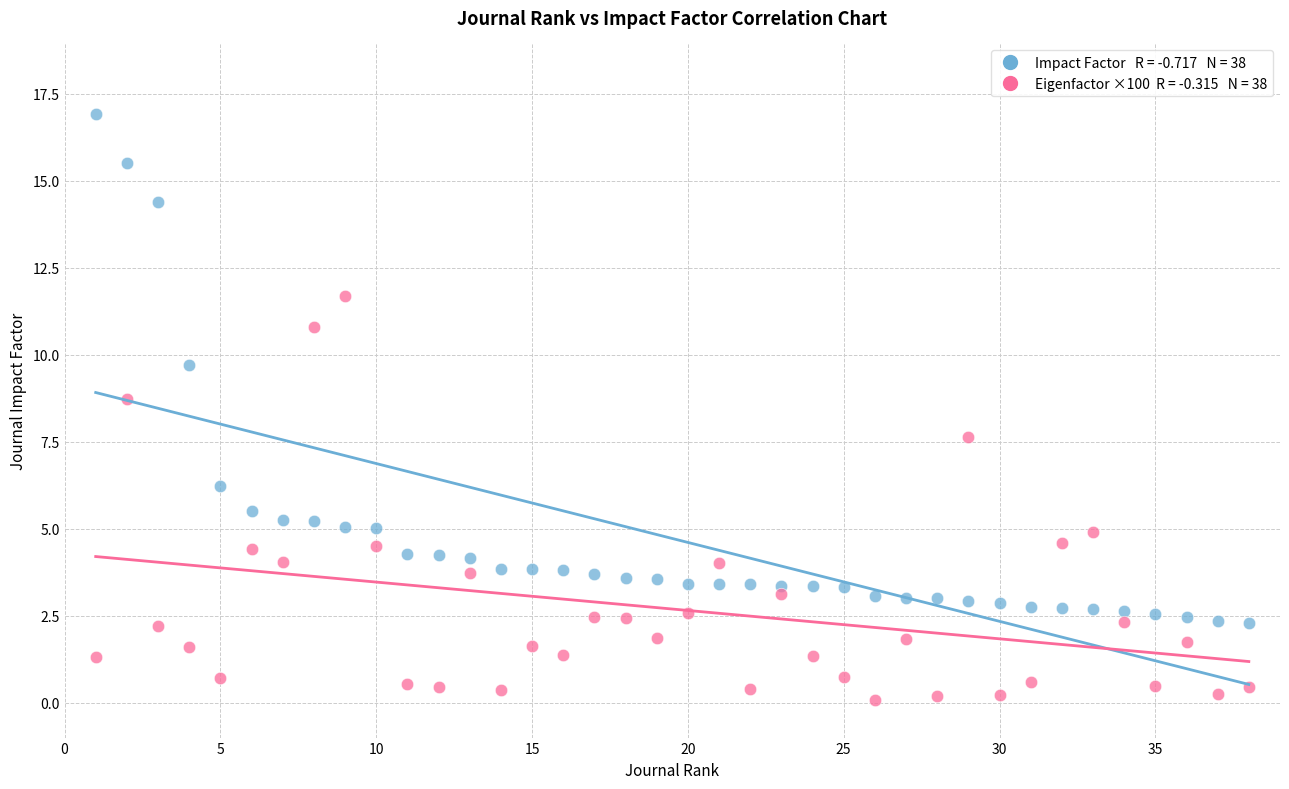

Across all data points, what is the range of Y values (max minus min)?

16.8